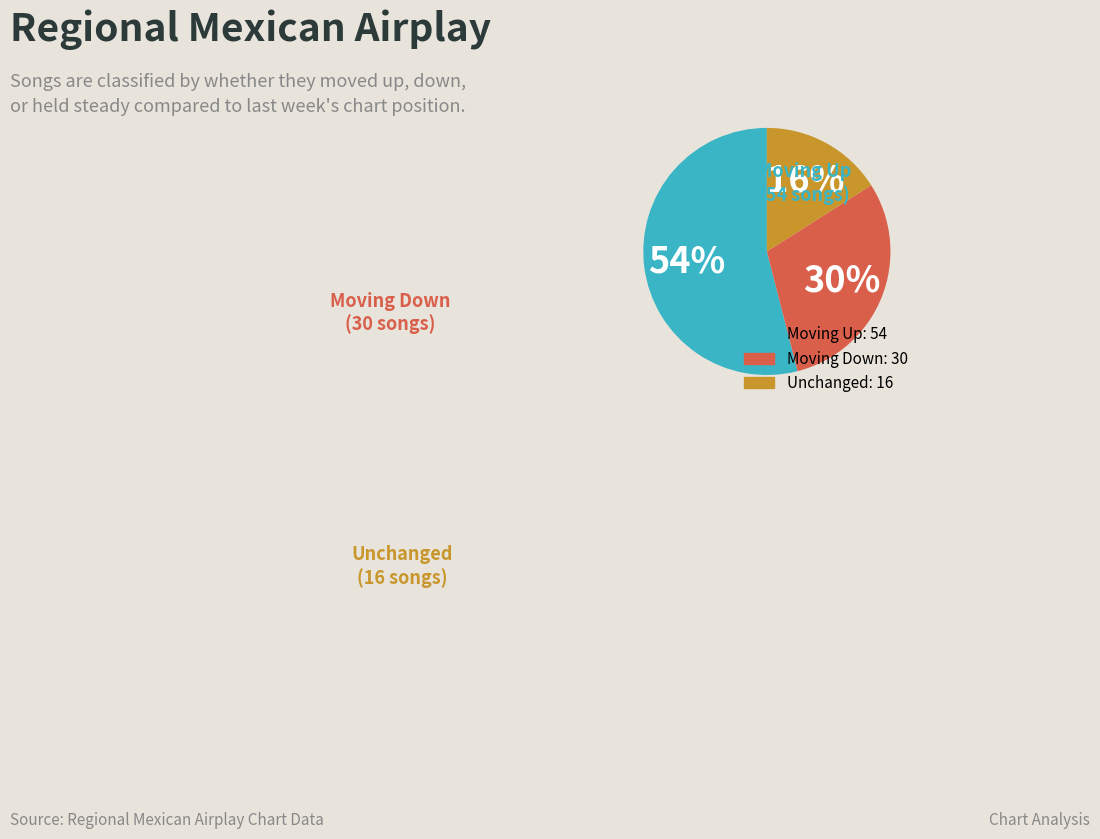

To the nearest percent, what is the difference between the largest and smallest slice percentages?

38%